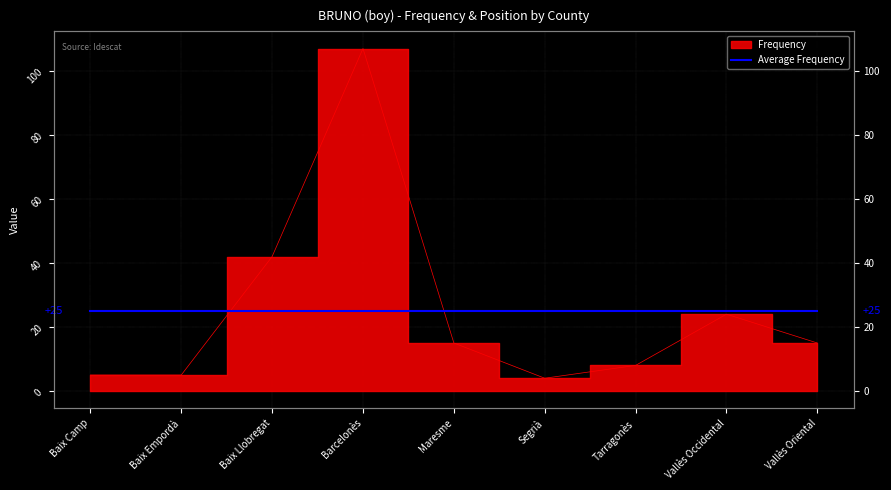

What is the ratio of the value at Baix Empordà to the value at Baix Camp?

1.0